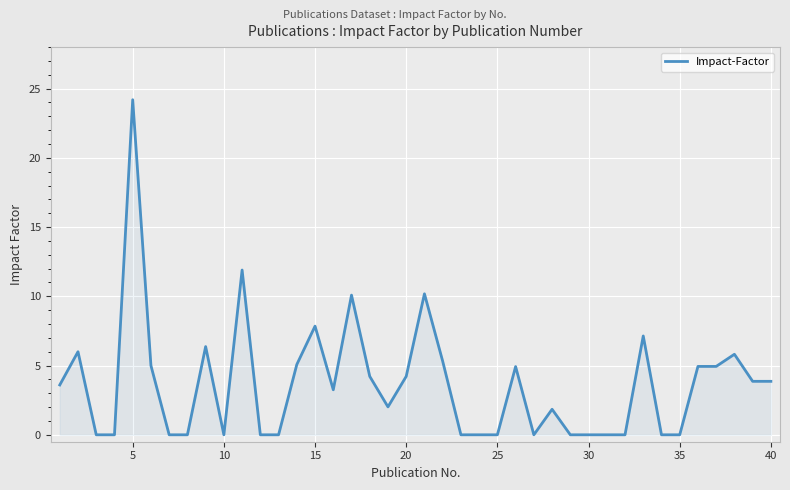

What is the greatest value displayed?

24.2